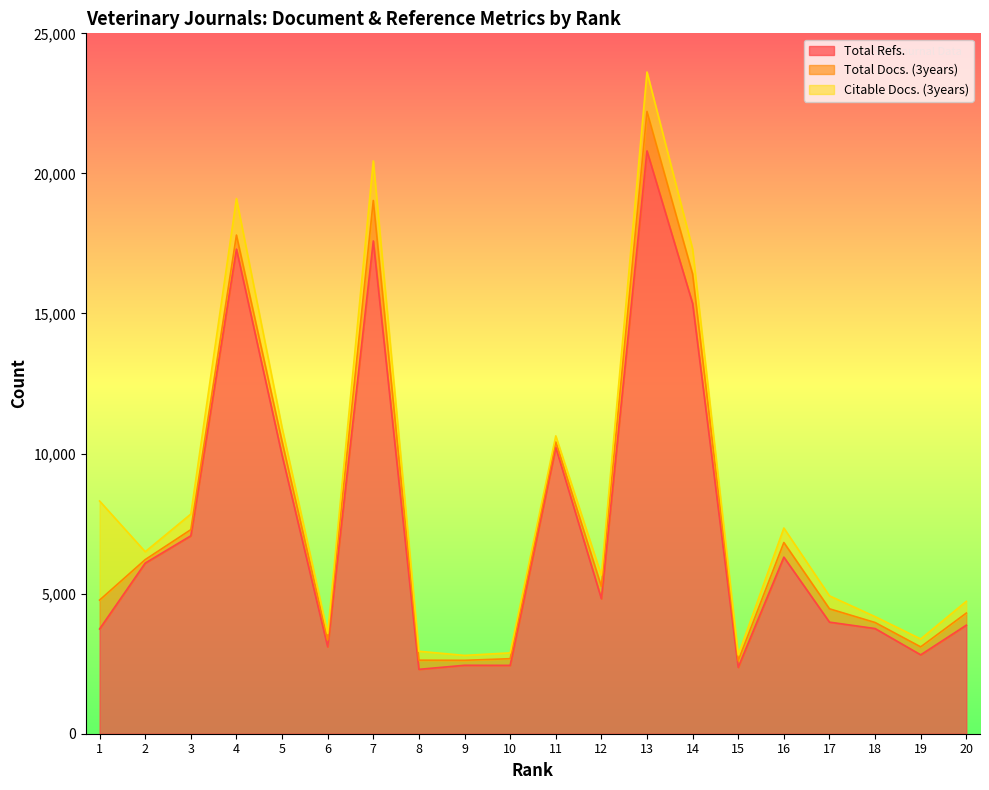

Which series has the largest range (max minus min)?

Total Refs.